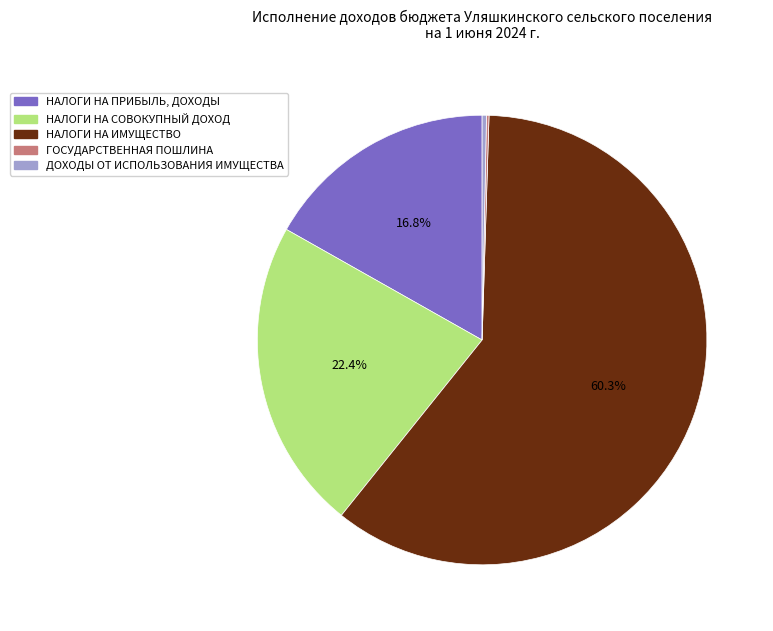

To the nearest percent, what is the difference between the НАЛОГИ НА ПРИБЫЛЬ, ДОХОДЫ and НАЛОГИ НА СОВОКУПНЫЙ ДОХОД slice percentages?

6%